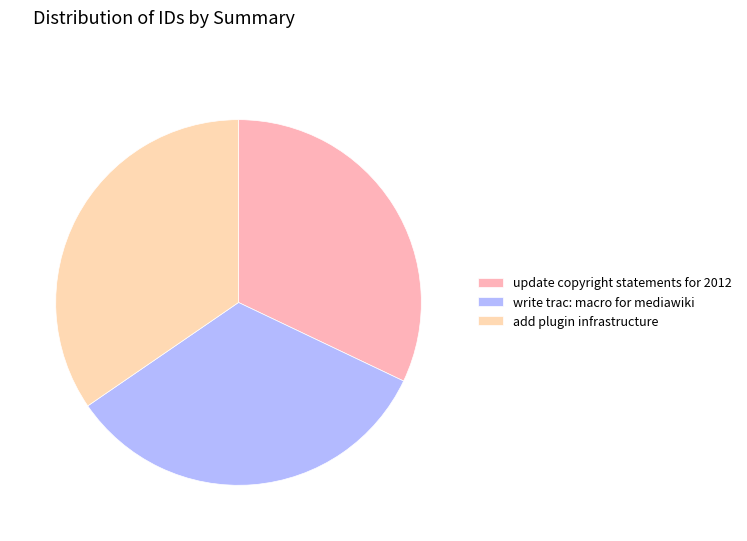

Combined, what portion of the pie is update copyright statements for 2012 and add plugin infrastructure?

66.6%